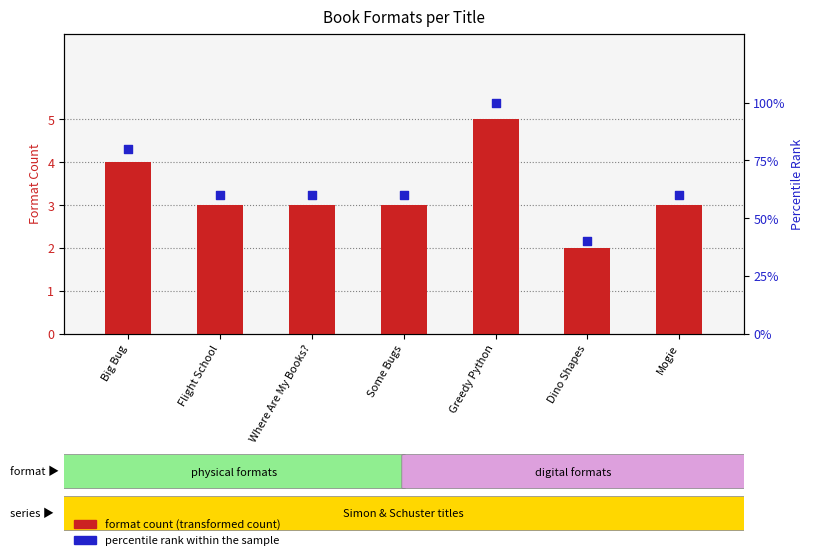

Which series has the widest spread of Y values?

percentile rank within the sample